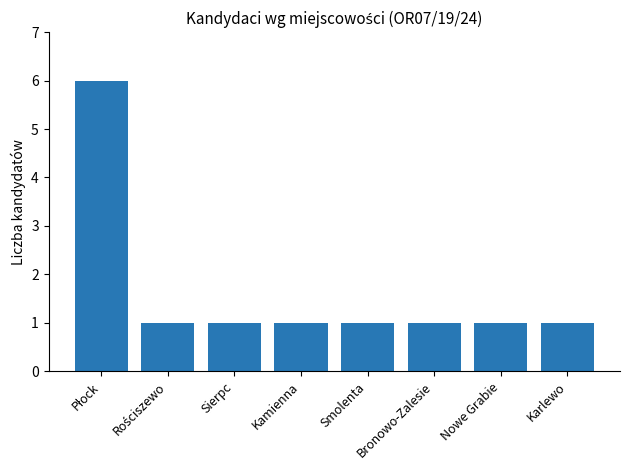

What is the difference between the maximum and second lowest values?

5